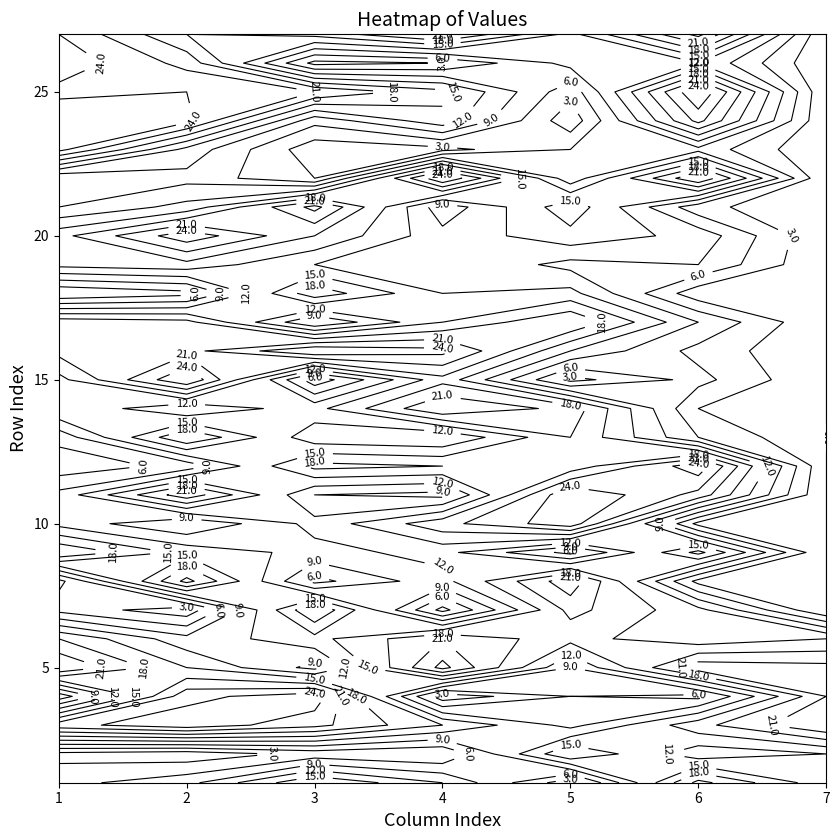

Where does the 5 series first go above 12?

1